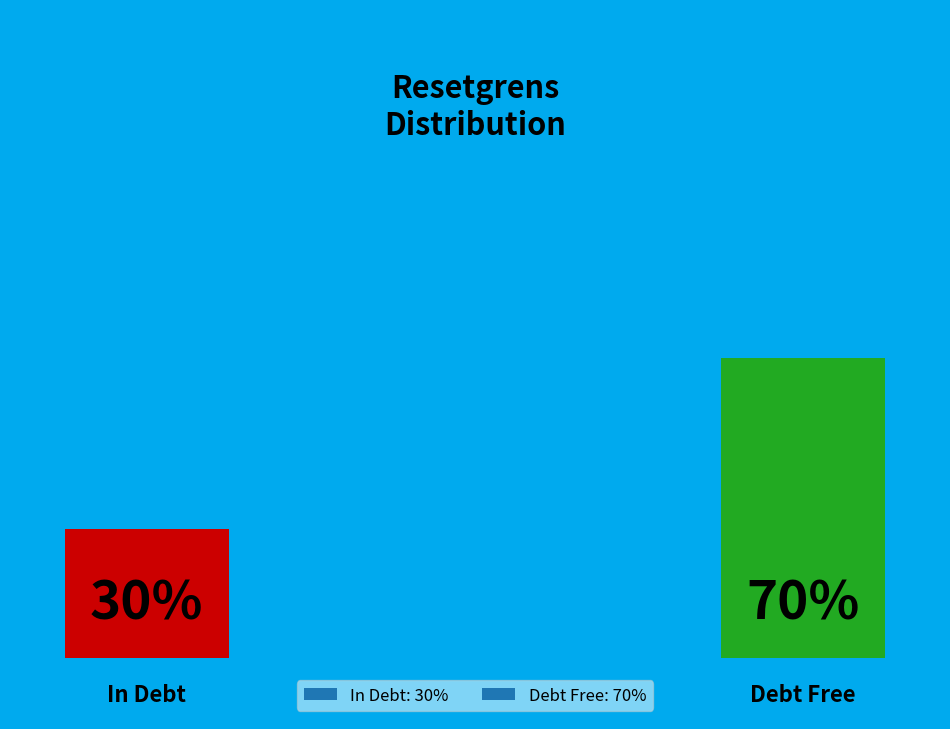

Is the sum of 6 and 4 greater than half?

No